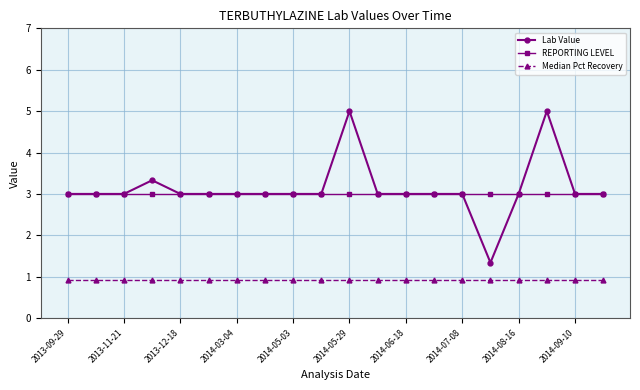

What is the maximum value for Median Pct Recovery?

0.9